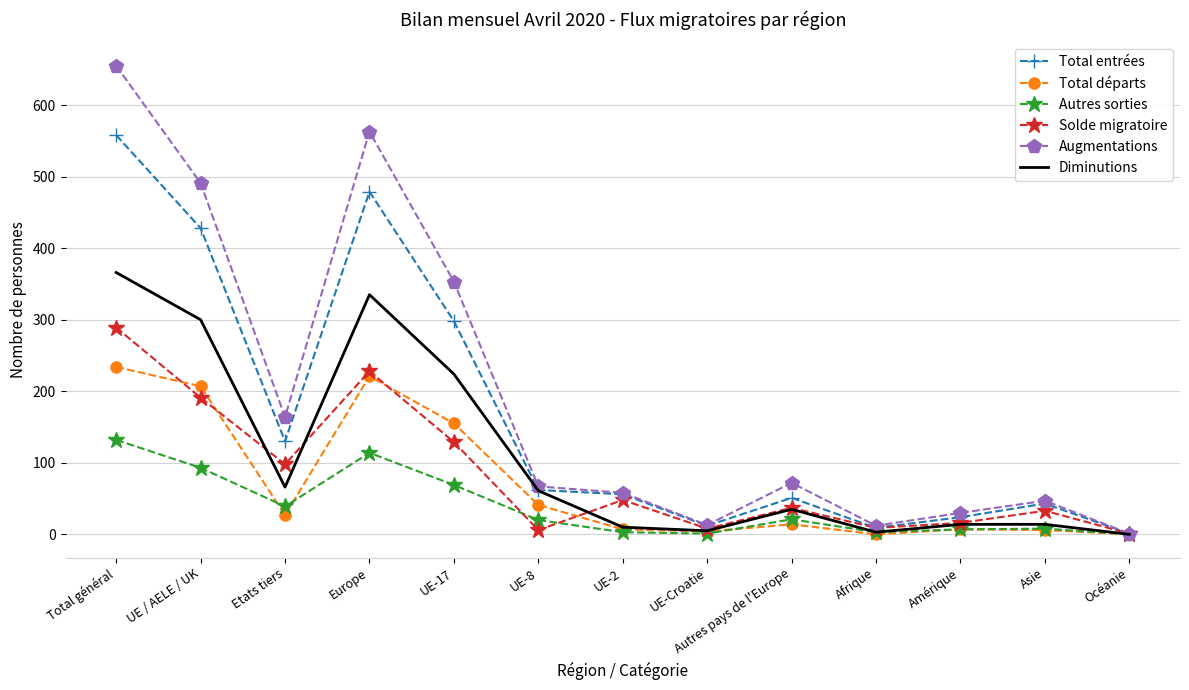

The value of Total départs at Etats tiers is 27. True or false?

True